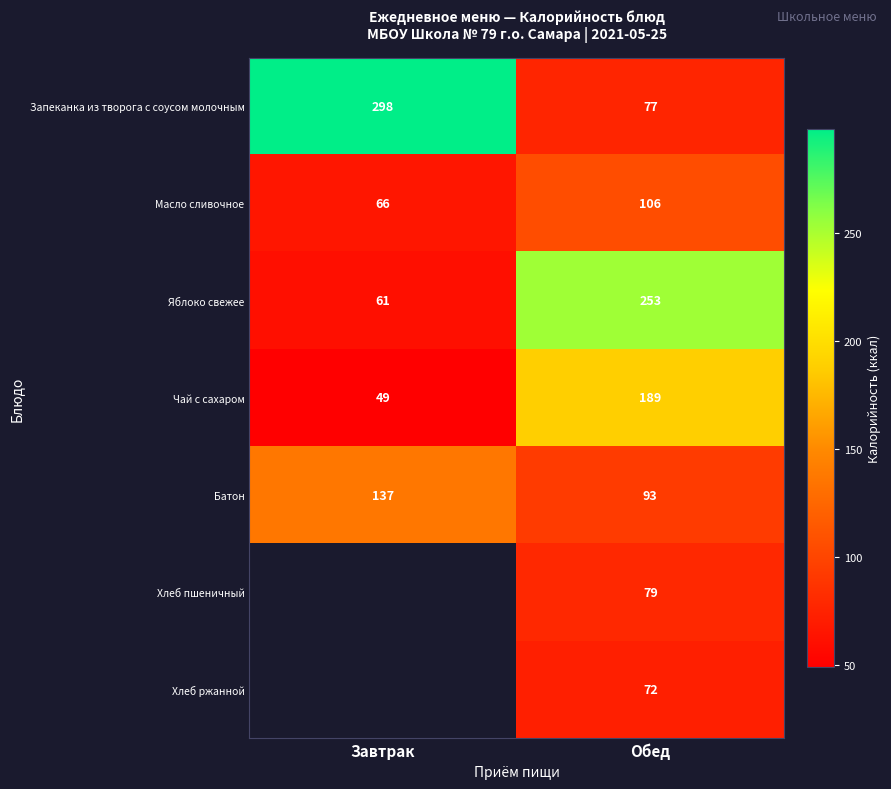

Rank the categories by Чай с сахаром value from highest to lowest.

Обед, Завтрак